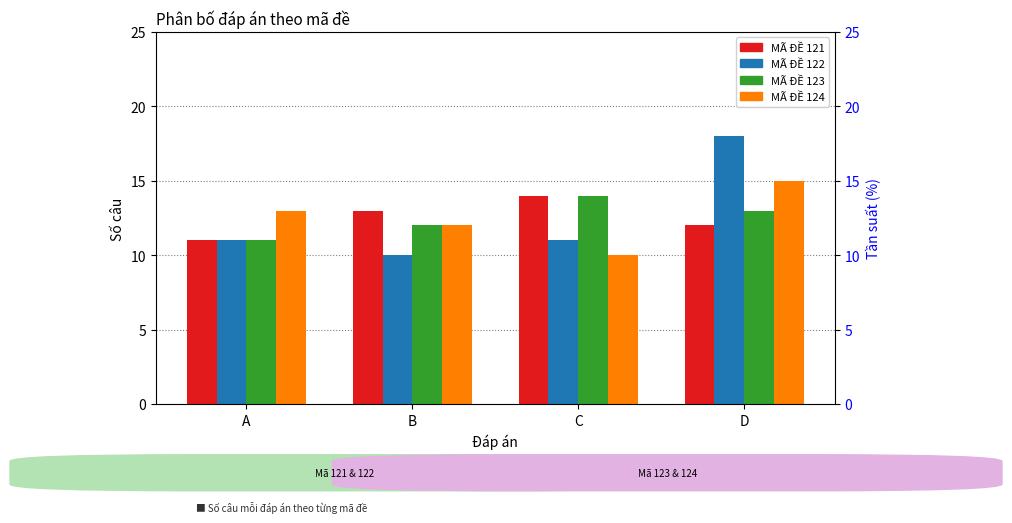

What is the maximum value shown in the chart?

18